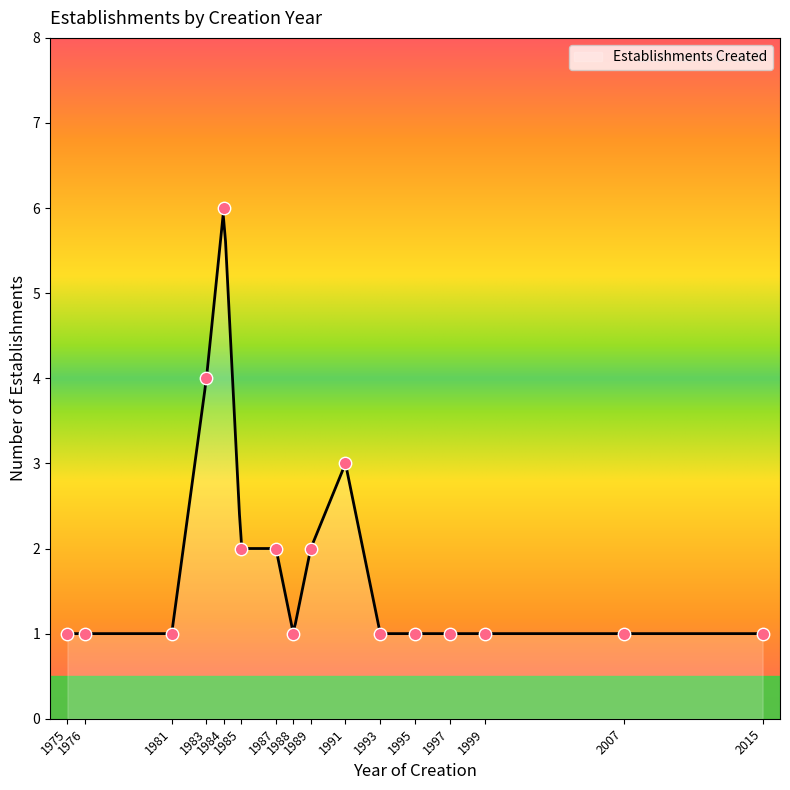

What is the maximum value for Establishments Created?

5.9